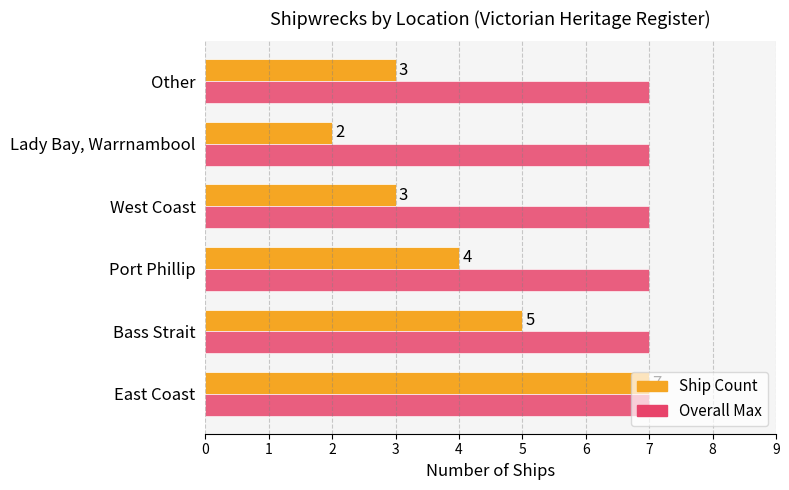

At which category is the sum across all series the highest?

East Coast